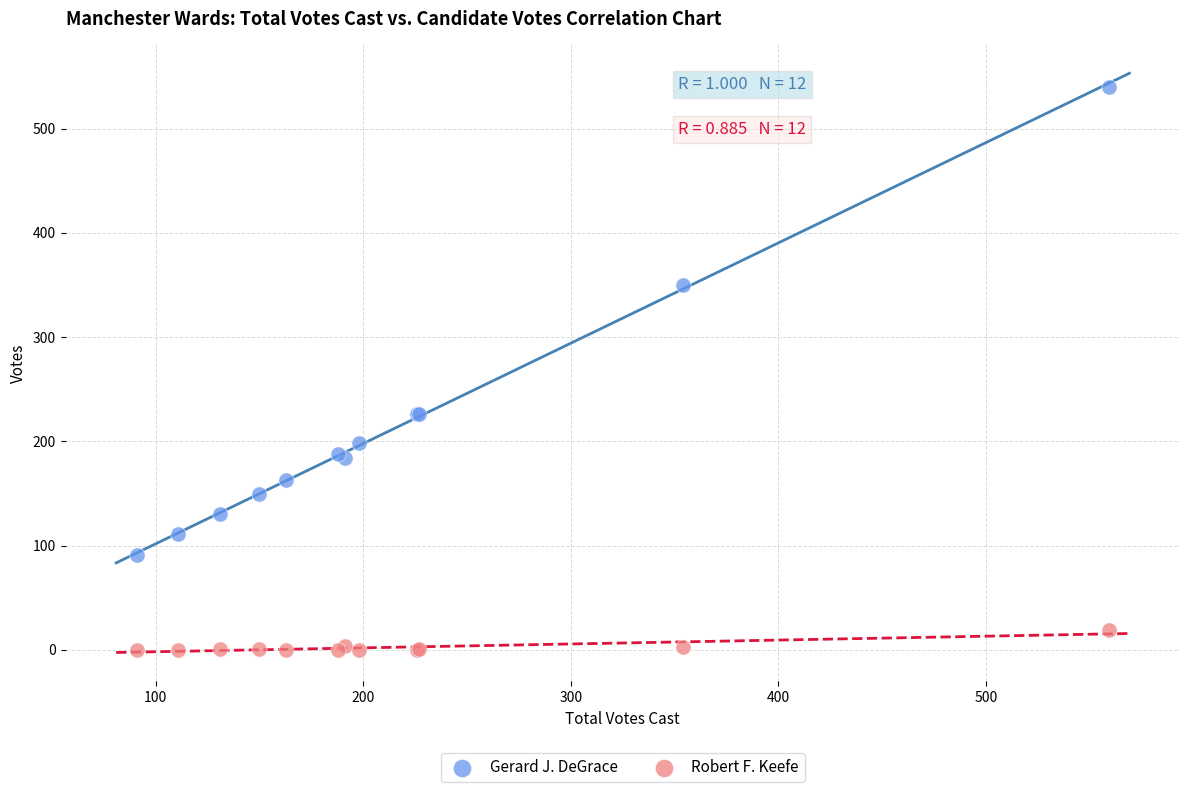

Which series contains the highest Y value?

Gerard J. DeGrace